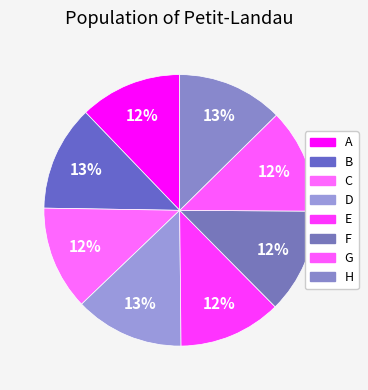

How many segments does this pie chart have?

8